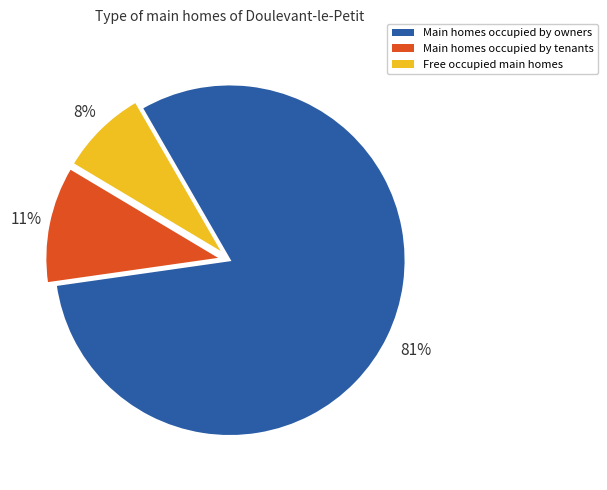

To the nearest percent, what is the average slice percentage?

33%